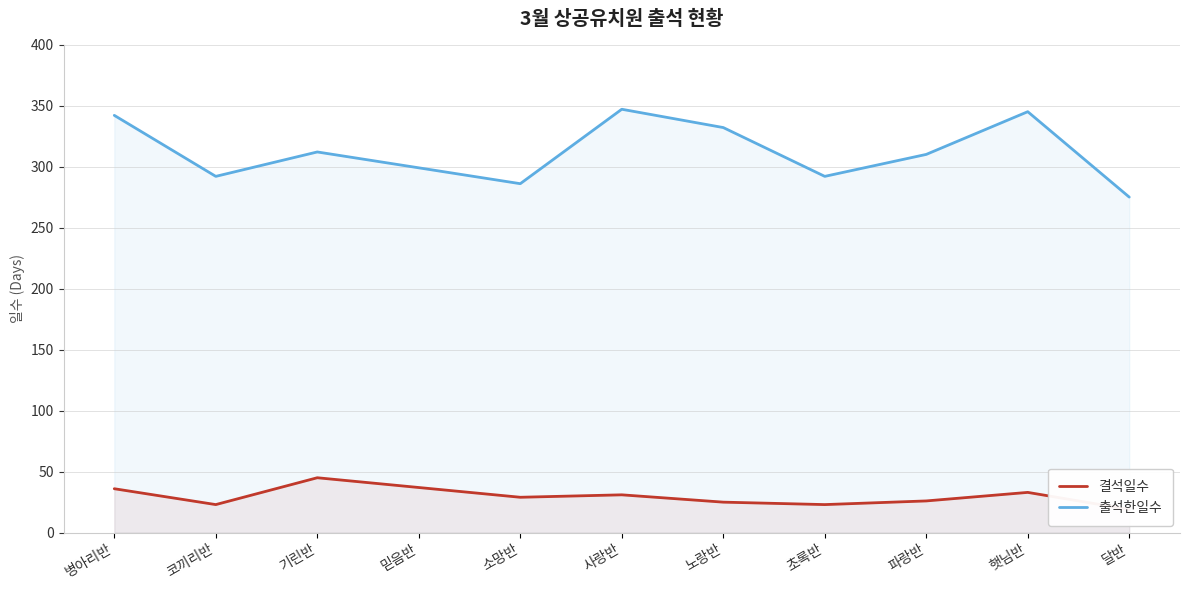

In 결석일수, how many points are lower than both neighbors (excluding endpoints)?

3